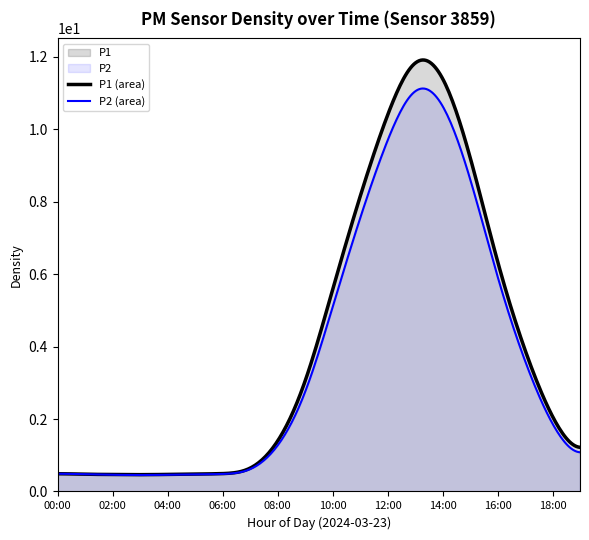

What is the total value across all series at 00:00?

1.0